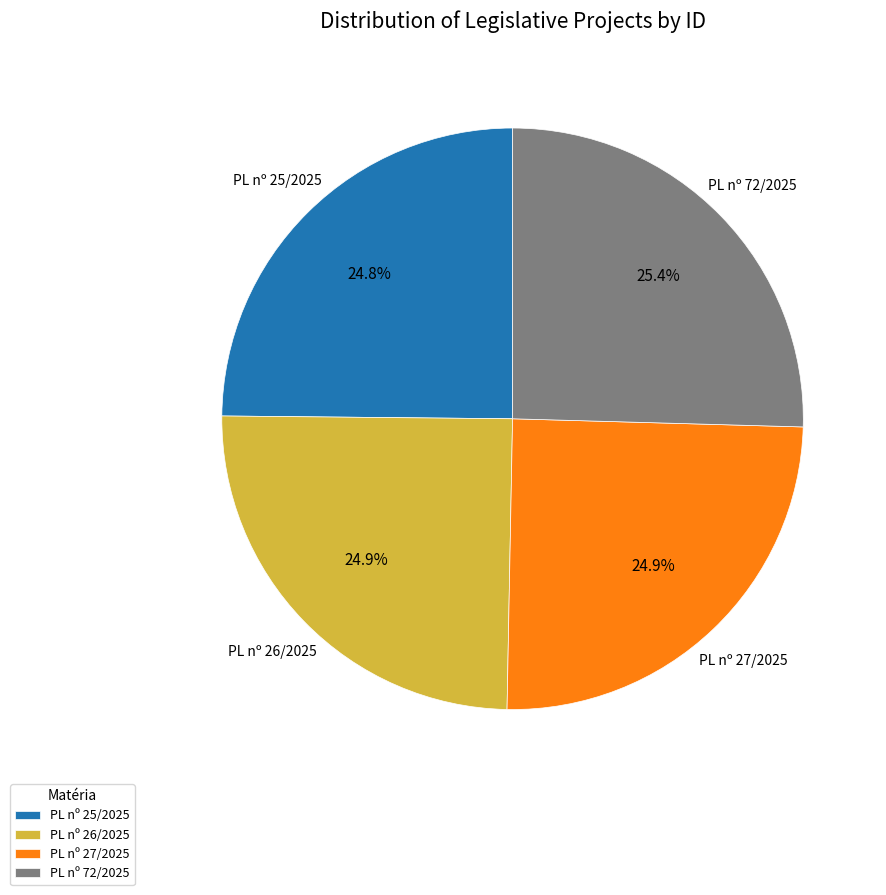

To the nearest percent, what is the difference between the largest and smallest slice percentages?

1%